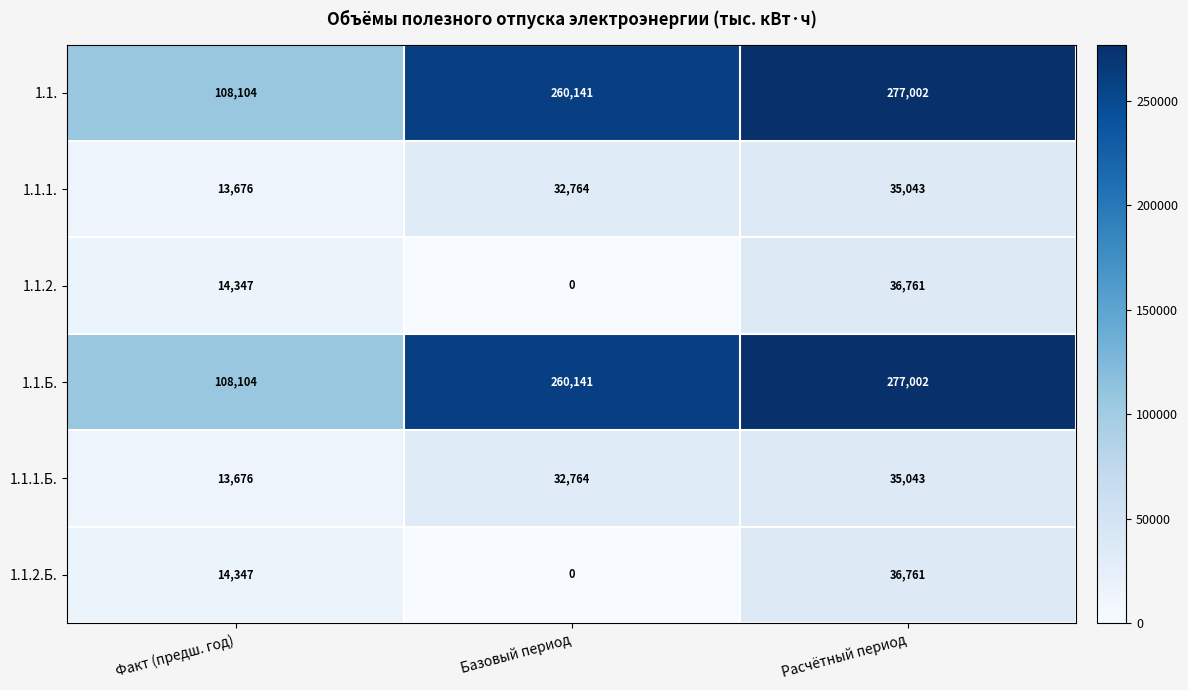

The value of 1.1.1. at Базовый период is 32764. True or false?

True